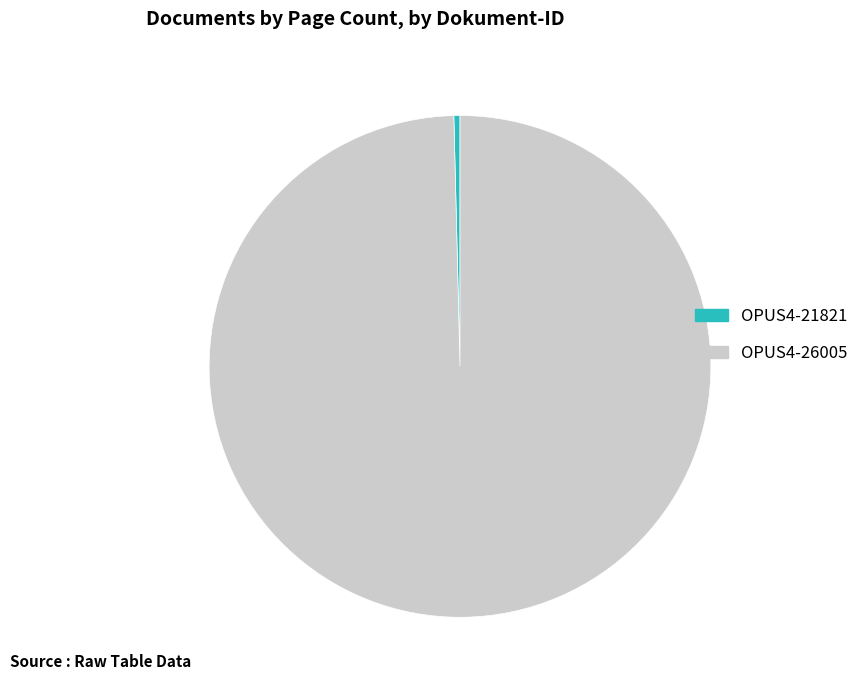

Is there a majority slice in this chart?

Yes